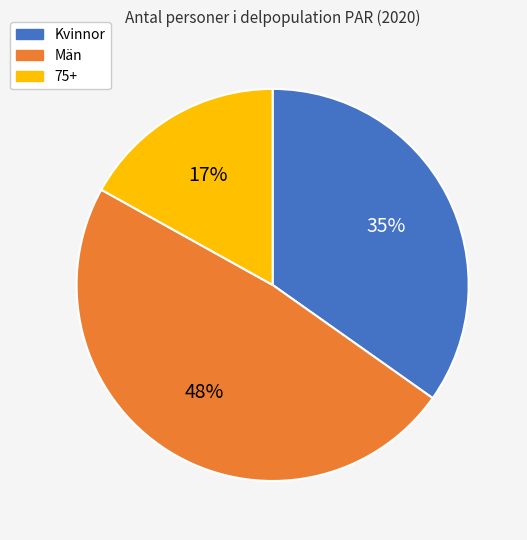

Which category has the biggest portion of the pie?

Män